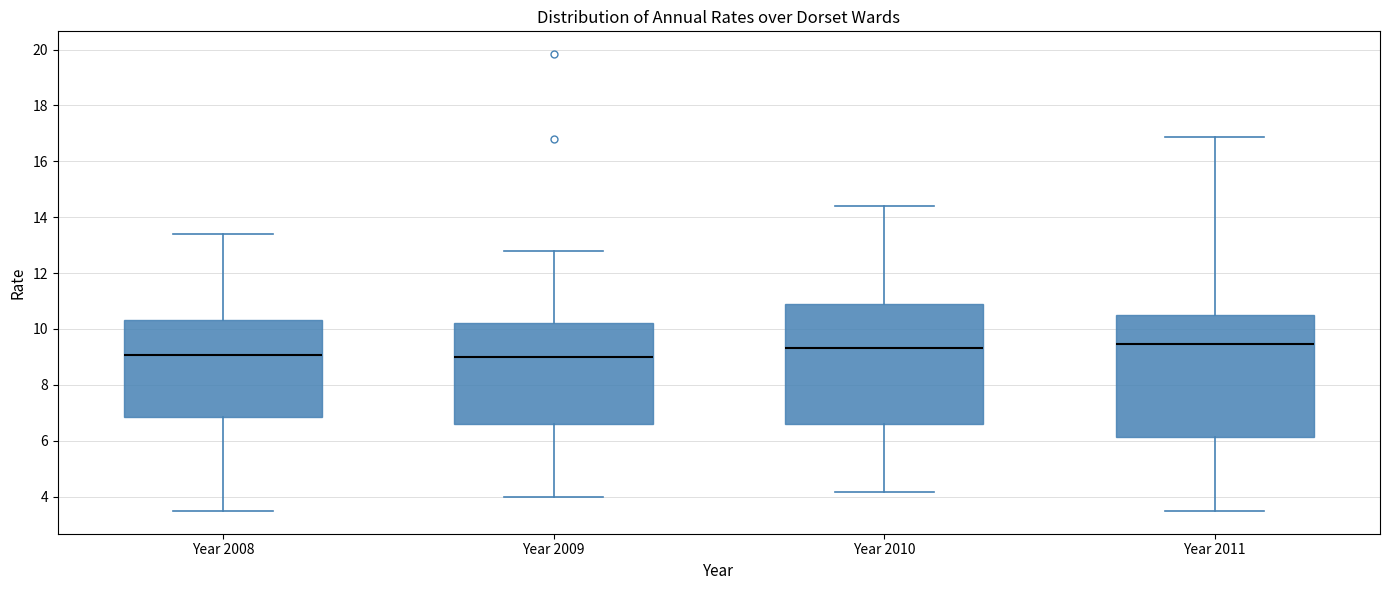

Where does the median line of the box for Year 2010 sit on the y-axis? The values are not printed on the chart, so give them approximately, as read against the axis.

9.4